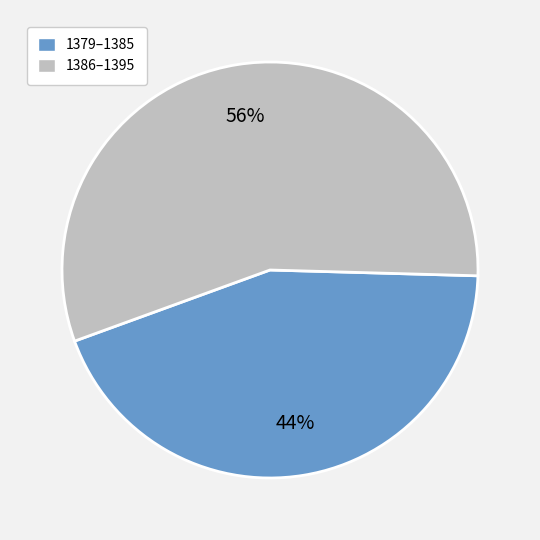

To the nearest percent, what is the average slice percentage?

50%